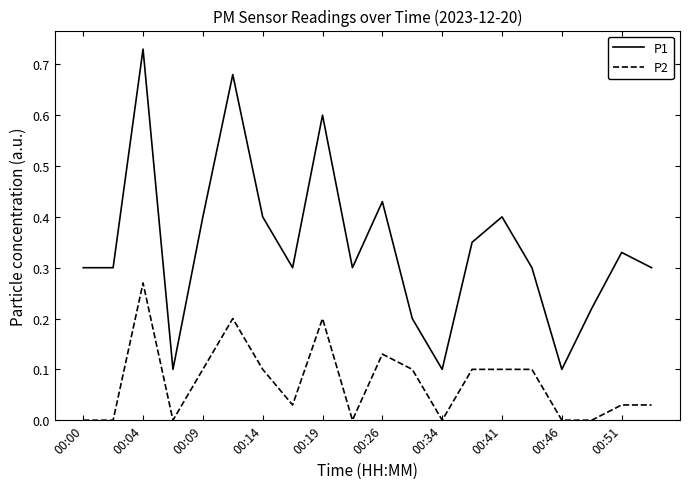

What are all the series names shown in the legend?

P1, P2